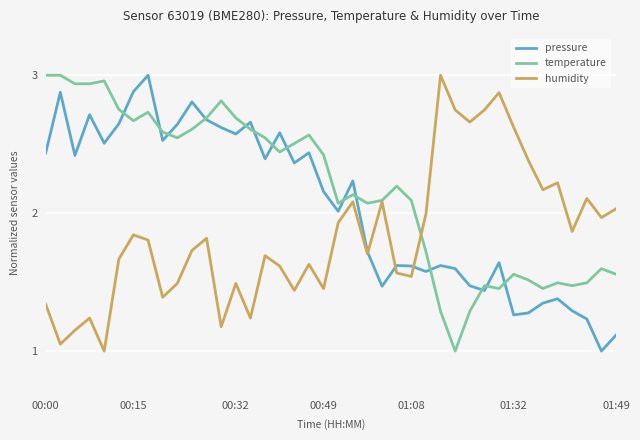

What is the smallest value displayed?

1.0